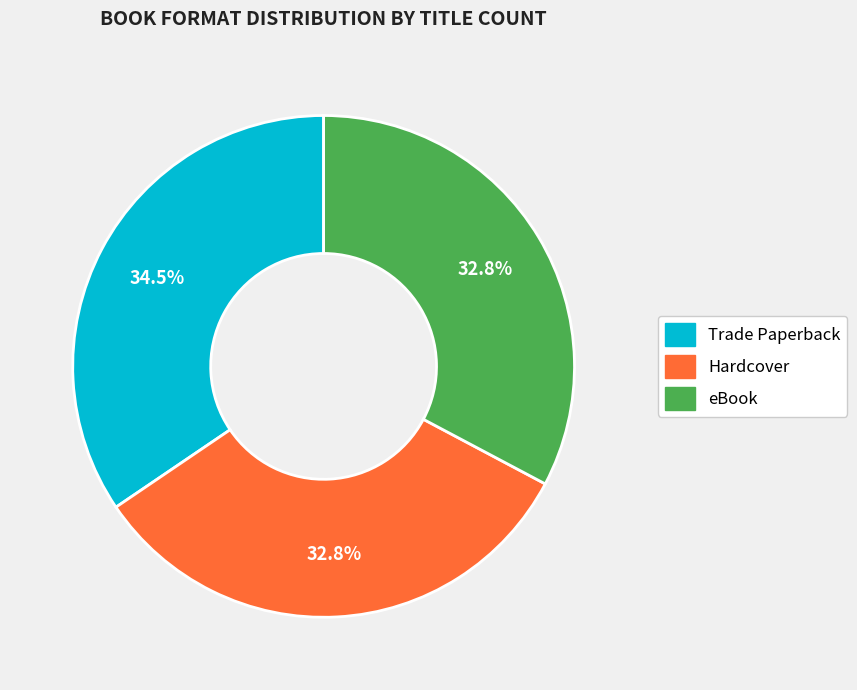

What is the ratio of the value at Trade Paperback to the value at Hardcover?

1.1